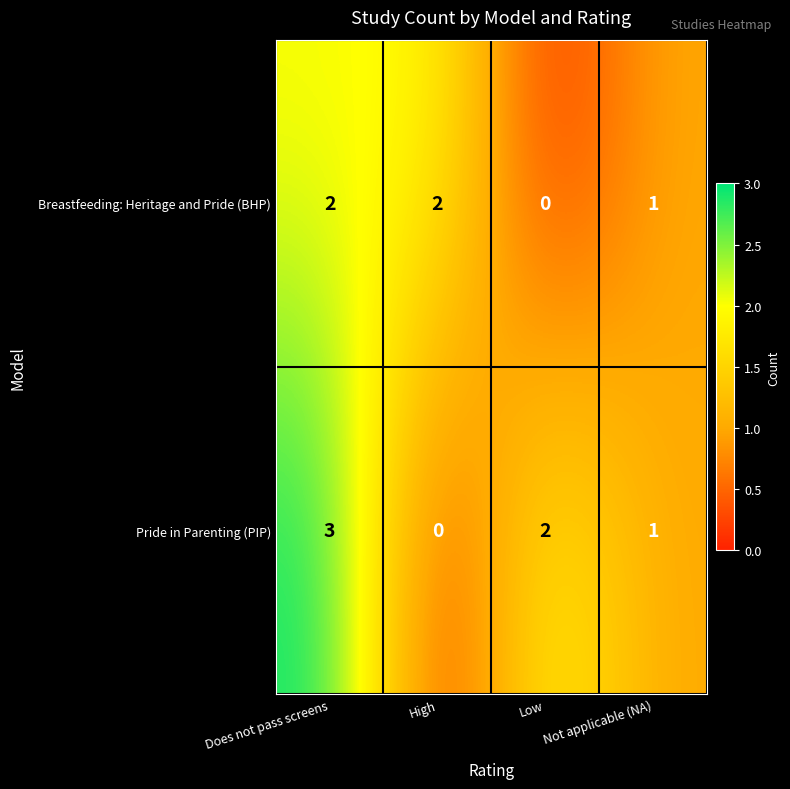

Reading left to right, transcribe all the data shown in this chart.

Breastfeeding: Heritage and Pride (BHP): 2	2	0	1
Pride in Parenting (PIP): 3	0	2	1